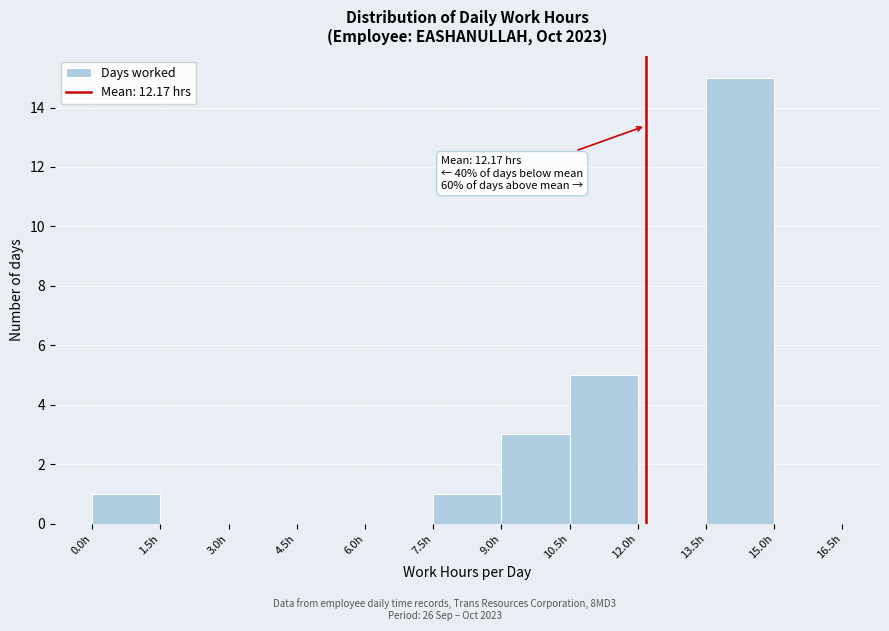

Over which range of the x-axis is the bar tallest?

13.5 to 15.0